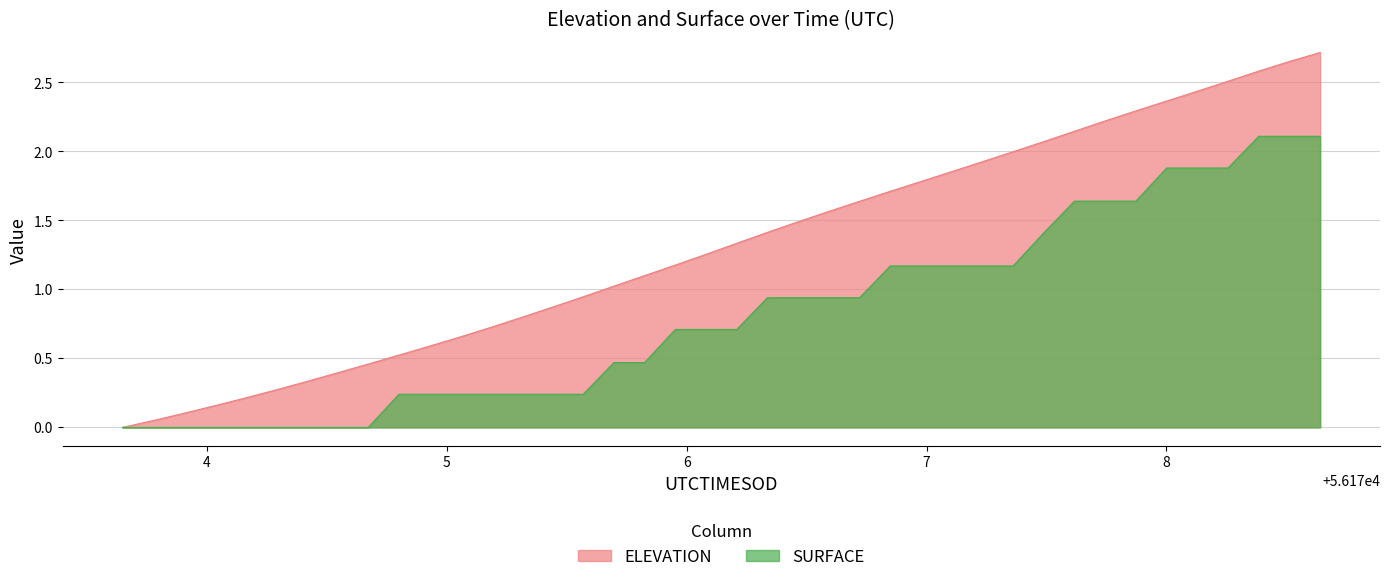

True or false: SURFACE and ELEVATION cross at least once.

False